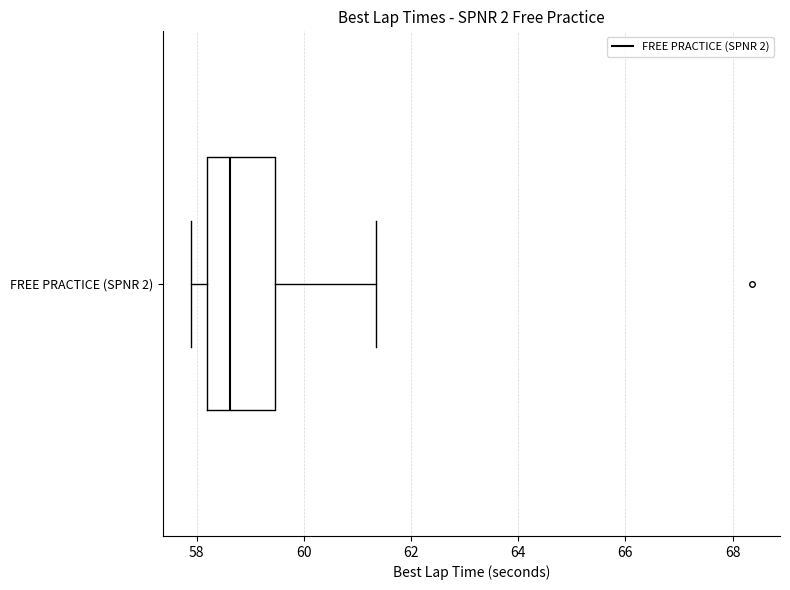

Where is the right edge of the box for FREE PRACTICE (SPNR 2) on the x-axis? The values are not printed on the chart, so give them approximately, as read against the axis.

59.4